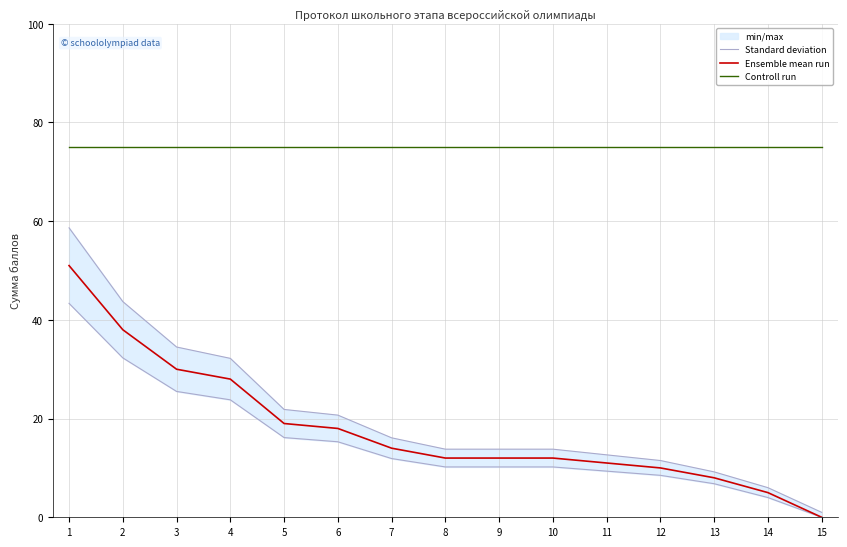

List the series in order of their peak value, lowest first.

Standard deviation, Ensemble mean run, Controll run